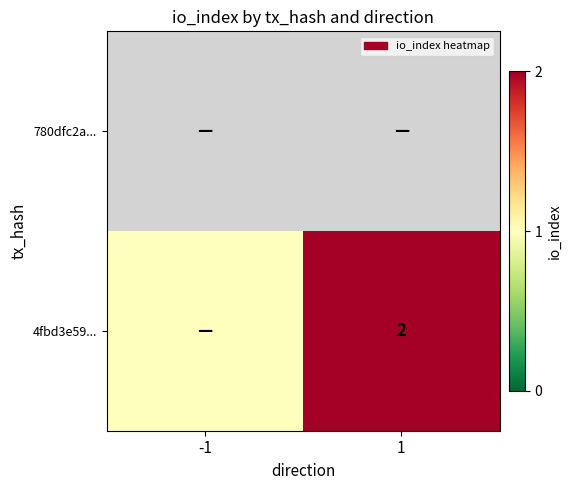

The value of 4fbd3e59... at 1 is 1. True or false?

False